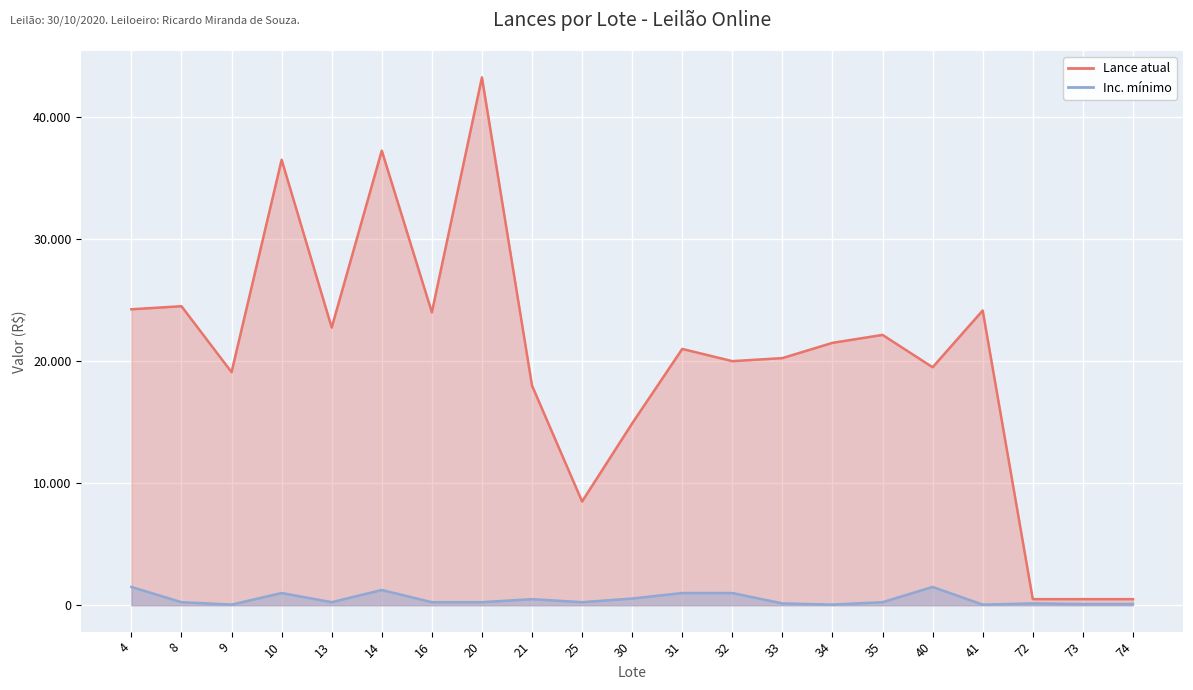

True or false: Lance atual has a value of 8405 at 35.

False